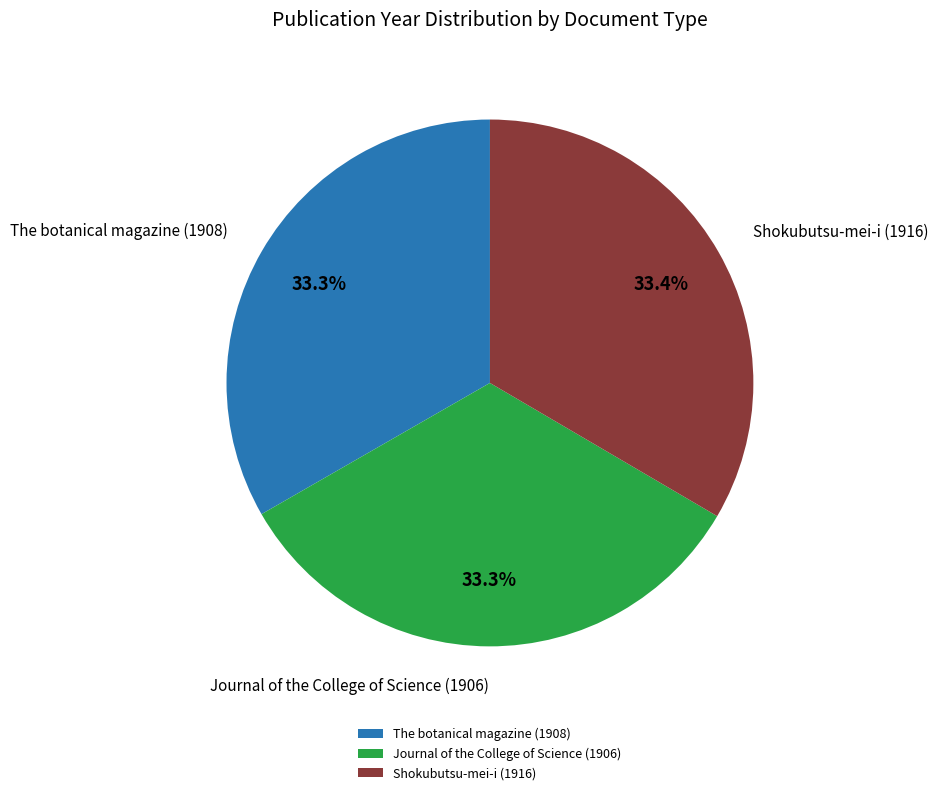

True or false: The botanical magazine (1908) accounts for 47% of the total.

False